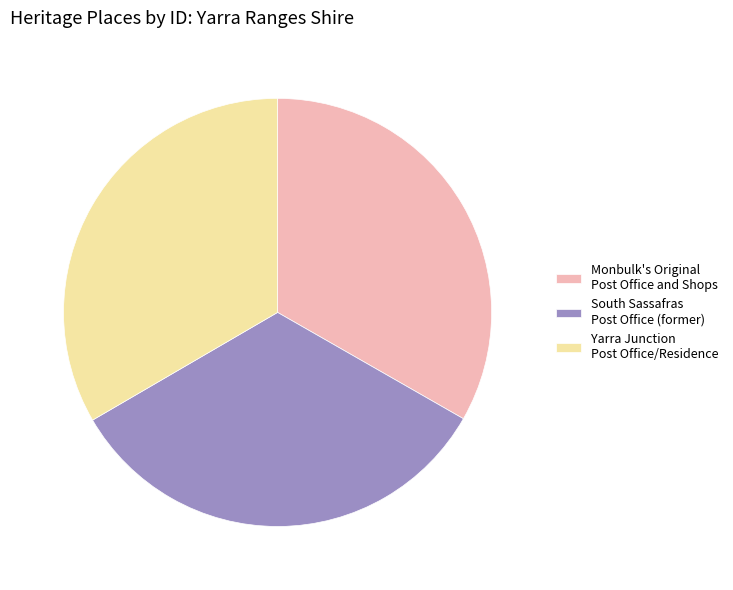

Count the number of slices in the pie.

3